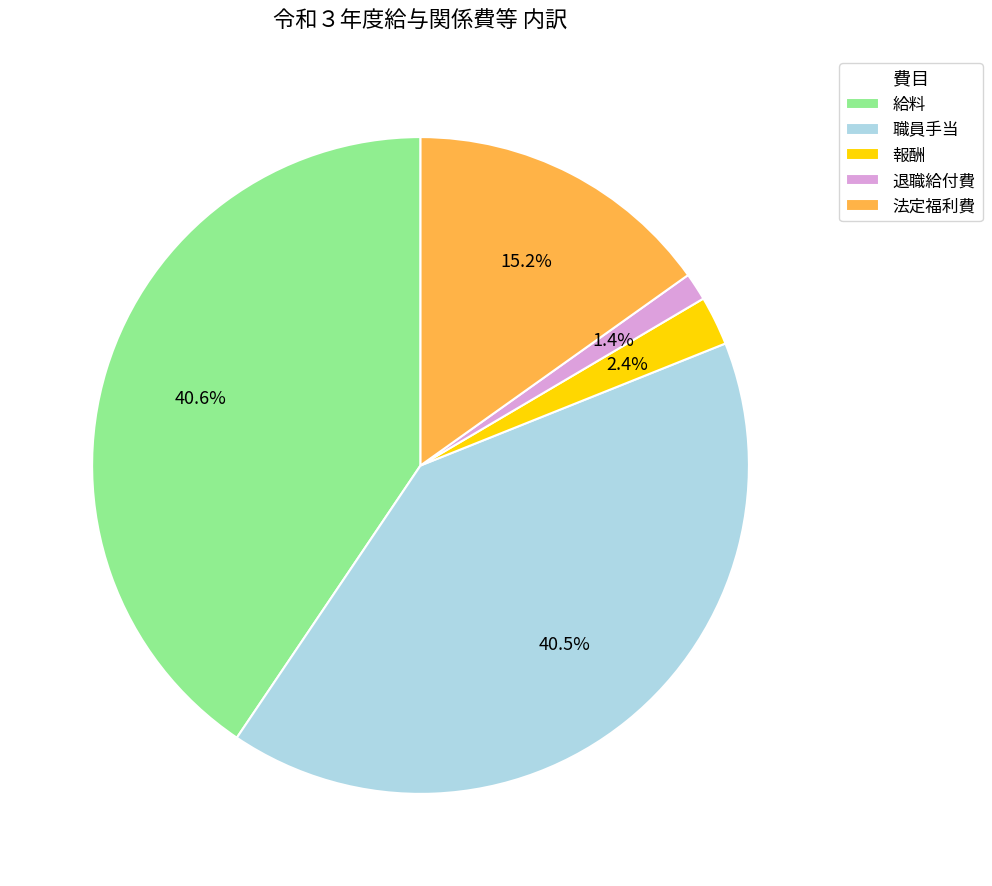

Do 退職給付費 and 職員手当 together represent more than half of the pie?

No